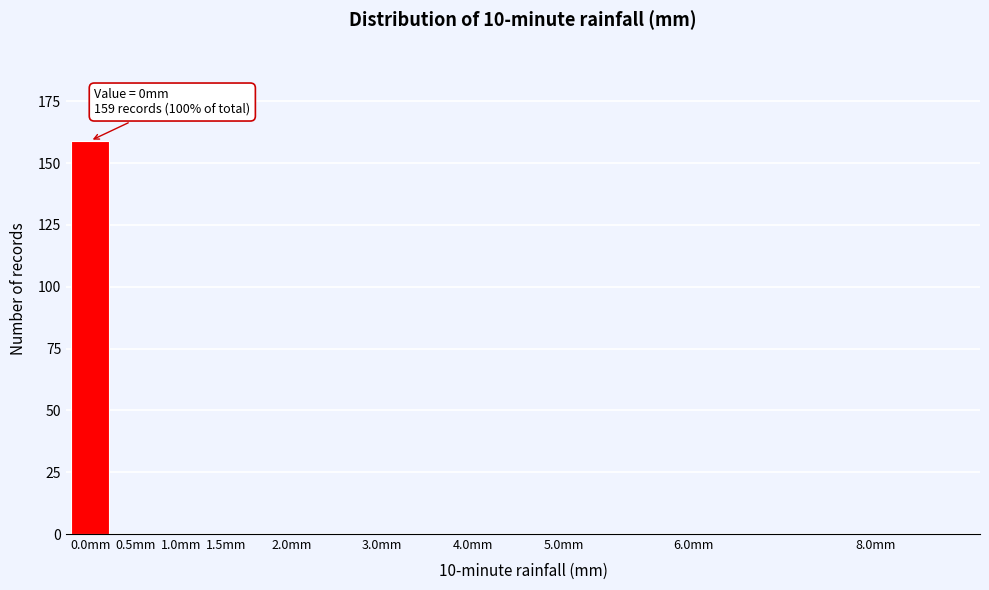

Reading left to right, extract all data points from this chart.

0.0mm=159	0.5mm=0	1.0mm=0	1.5mm=0	2.0mm=0	3.0mm=0	4.0mm=0	5.0mm=0	6.0mm=0	8.0mm=0